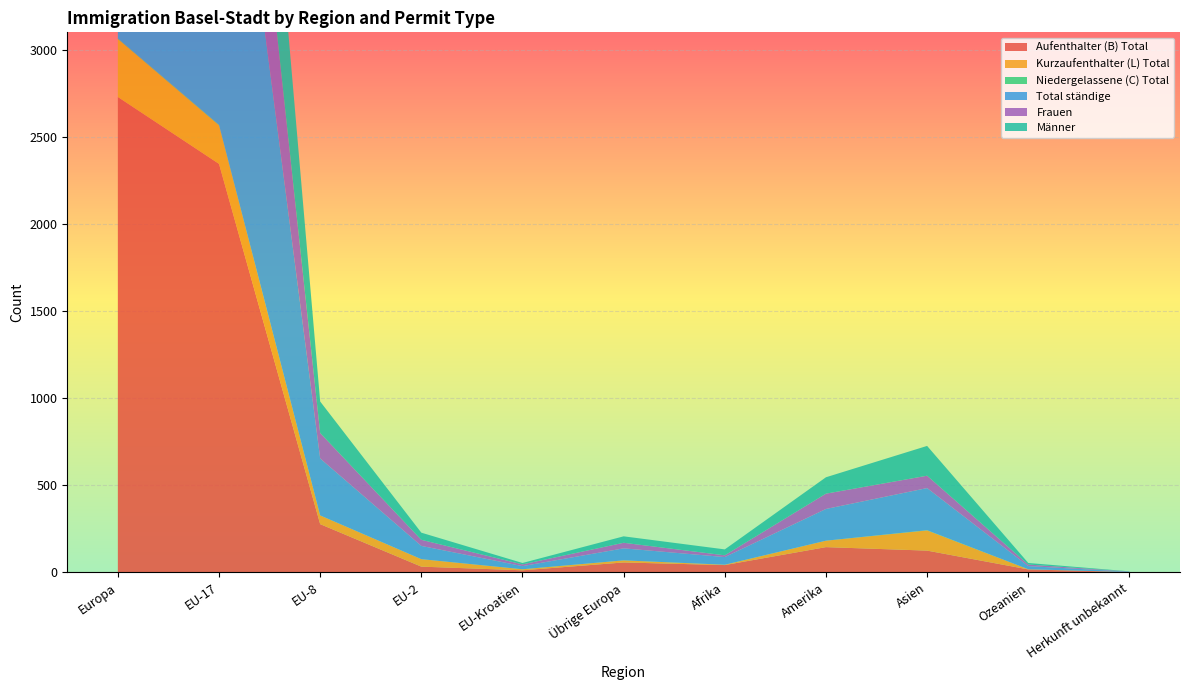

Reading right to left, list all the values displayed in this chart.

Aufenthalter (B) Total: Herkunft unbekannt=2	Ozeanien=17	Asien=125	Amerika=145	Afrika=42	Übrige Europa=57	EU-Kroatien=12	EU-2=33	EU-8=277	EU-17=2345	Europa=2729
Kurzaufenthalter (L) Total: Herkunft unbekannt=0	Ozeanien=1	Asien=116	Amerika=37	Afrika=2	Übrige Europa=12	EU-Kroatien=6	EU-2=43	EU-8=50	EU-17=221	Europa=333
Niedergelassene (C) Total: Herkunft unbekannt=0	Ozeanien=0	Asien=1	Amerika=0	Afrika=0	Übrige Europa=0	EU-Kroatien=0	EU-2=0	EU-8=0	EU-17=3	Europa=3
Total ständige: Herkunft unbekannt=2	Ozeanien=18	Asien=242	Amerika=182	Afrika=44	Übrige Europa=69	EU-Kroatien=18	EU-2=76	EU-8=327	EU-17=2569	Europa=3065
Frauen: Herkunft unbekannt=1	Ozeanien=9	Asien=71	Amerika=88	Afrika=10	Übrige Europa=32	EU-Kroatien=10	EU-2=35	EU-8=146	EU-17=1032	Europa=1257
Männer: Herkunft unbekannt=1	Ozeanien=9	Asien=171	Amerika=94	Afrika=34	Übrige Europa=37	EU-Kroatien=8	EU-2=41	EU-8=181	EU-17=1537	Europa=1808